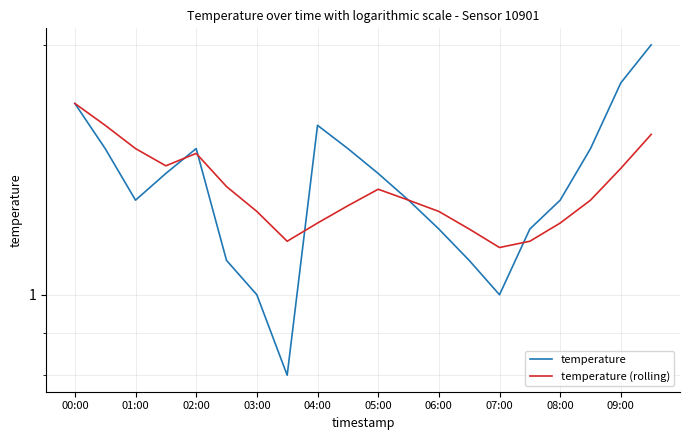

Which series changed the most between 03:00 and 07:00?

temperature